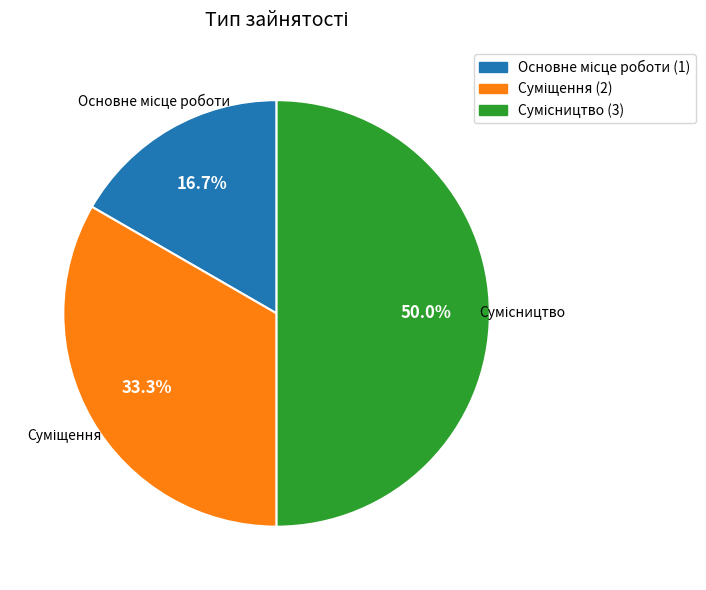

Rank the categories by value from highest to lowest.

Сумісництво, Суміщення, Основне місце роботи